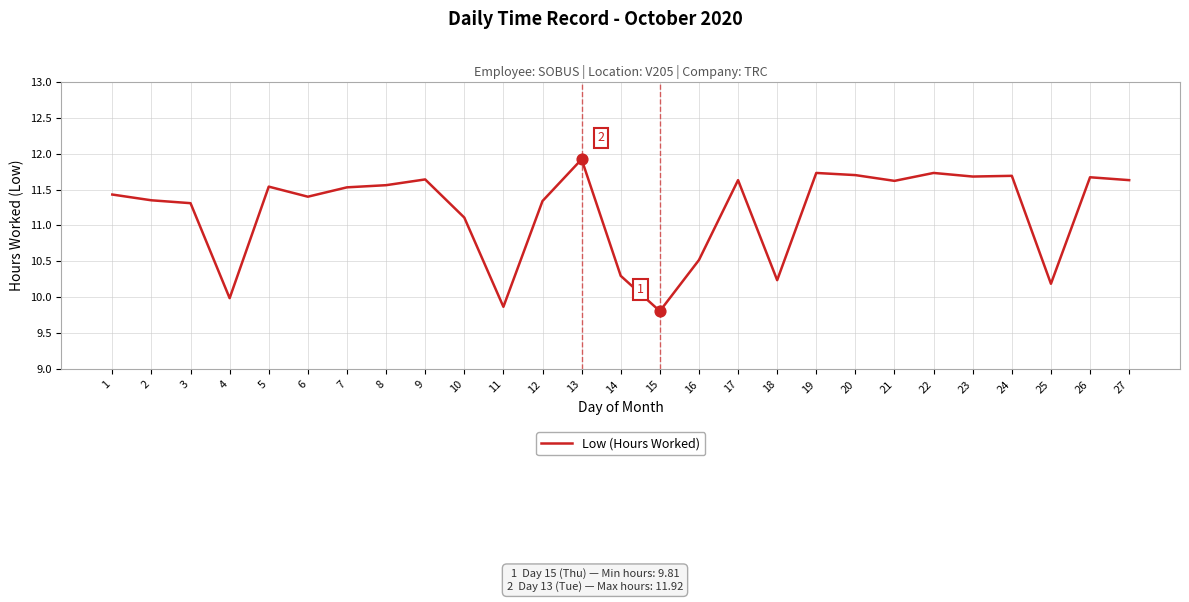

What is the change in value from 5 to 23?

+0.1